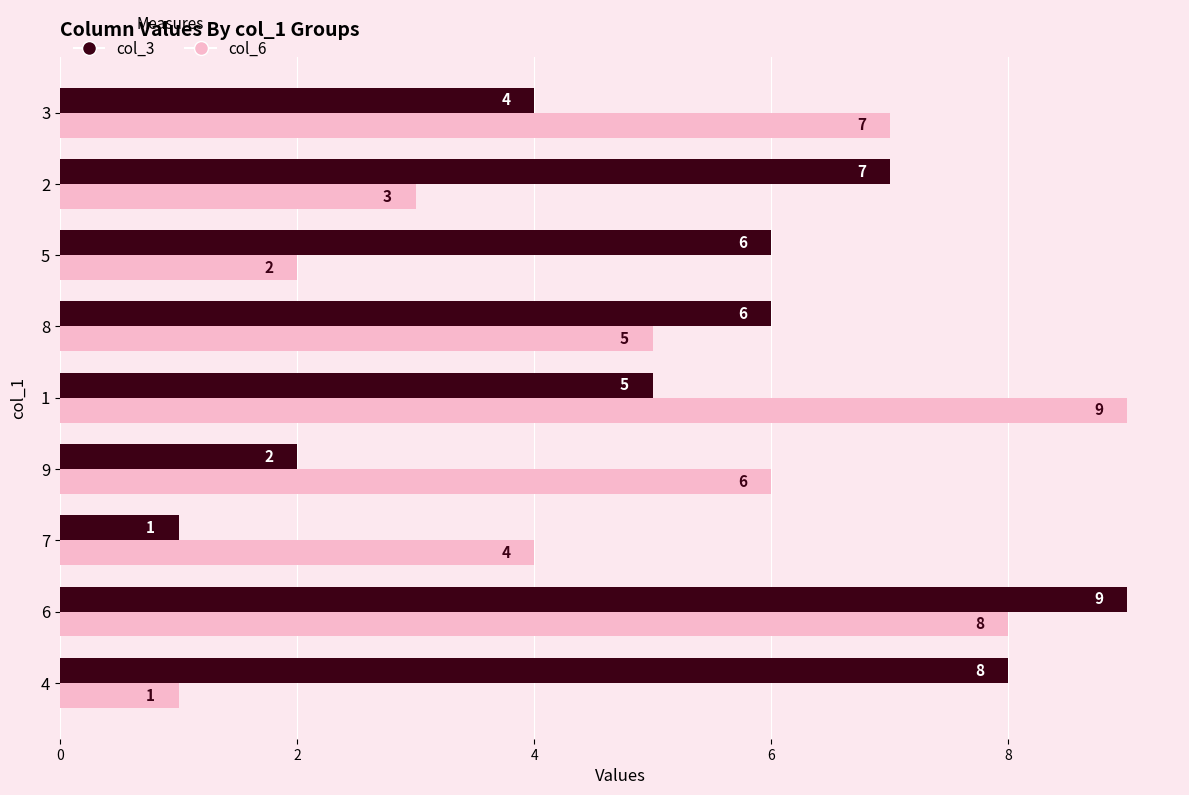

What is the sum of the col_6 values at 5 and 2?

5